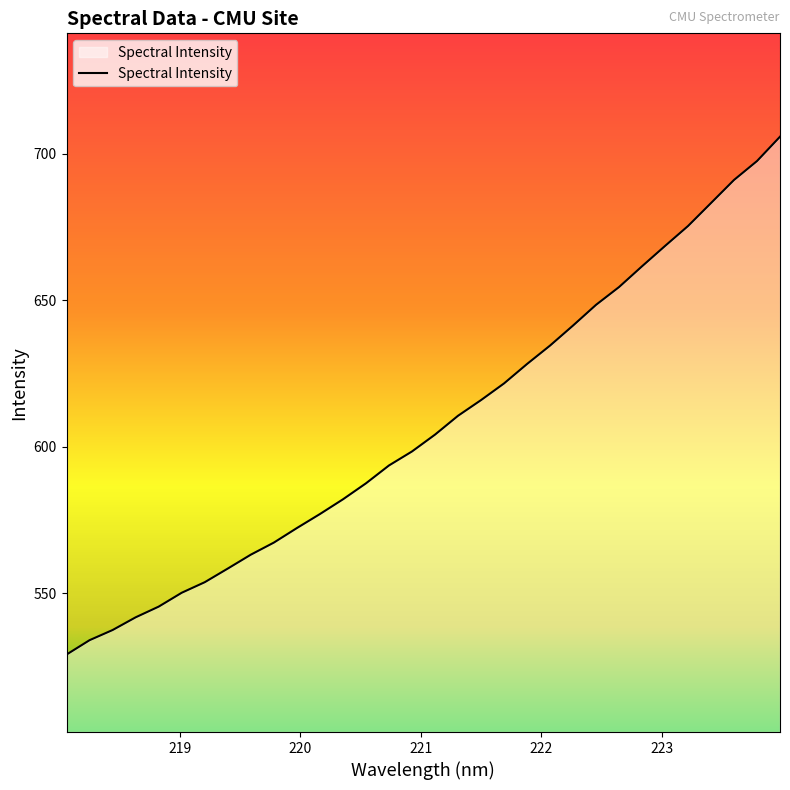

What is the greatest value displayed?

705.8